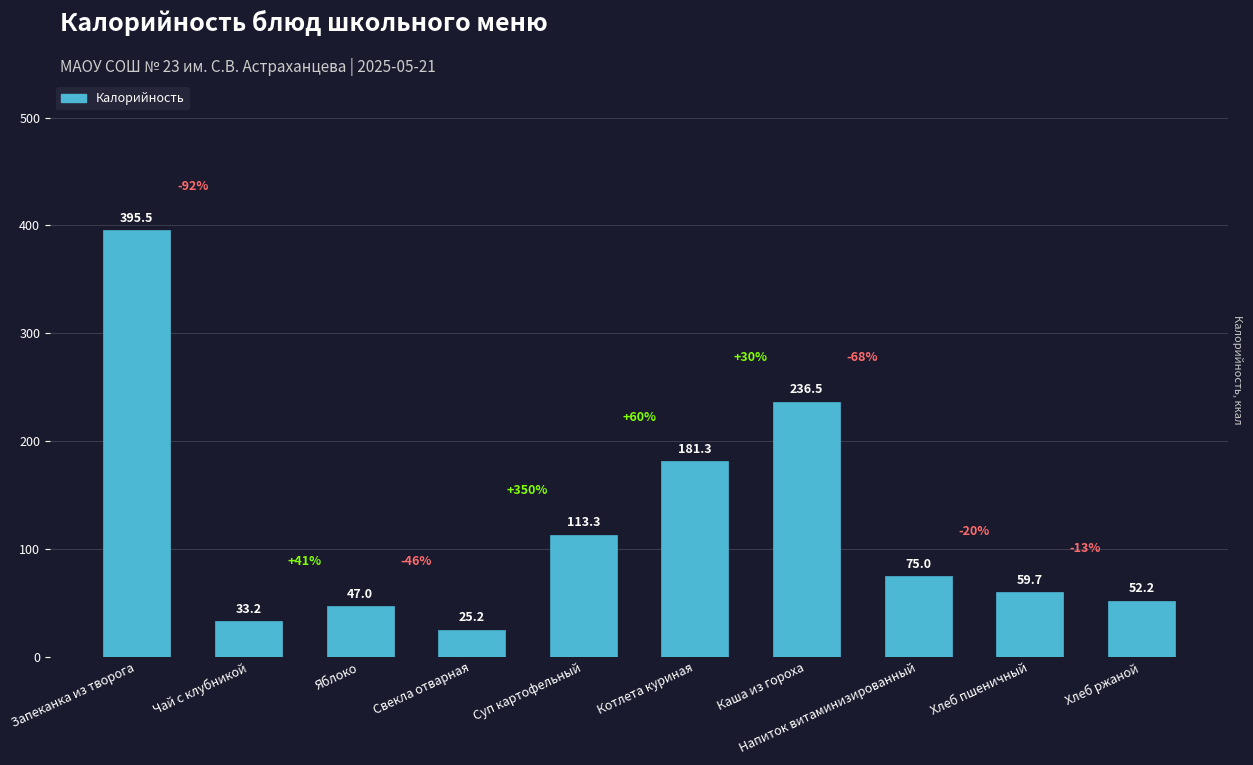

Are the bars grouped side by side (vs. stacked)?

No